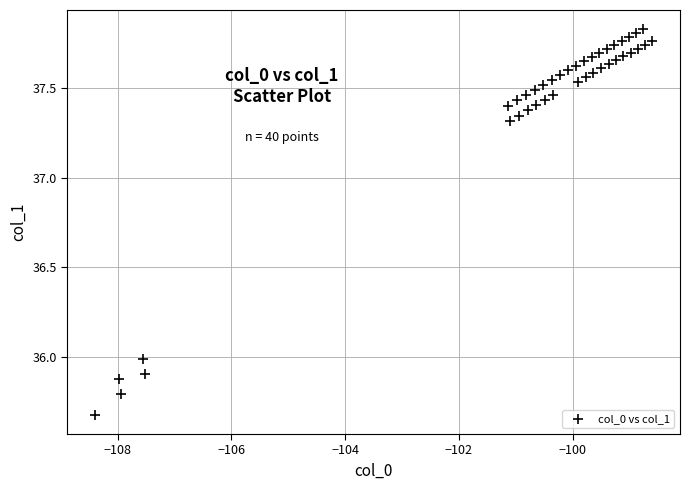

What is the range of X values (max minus min)?

9.8